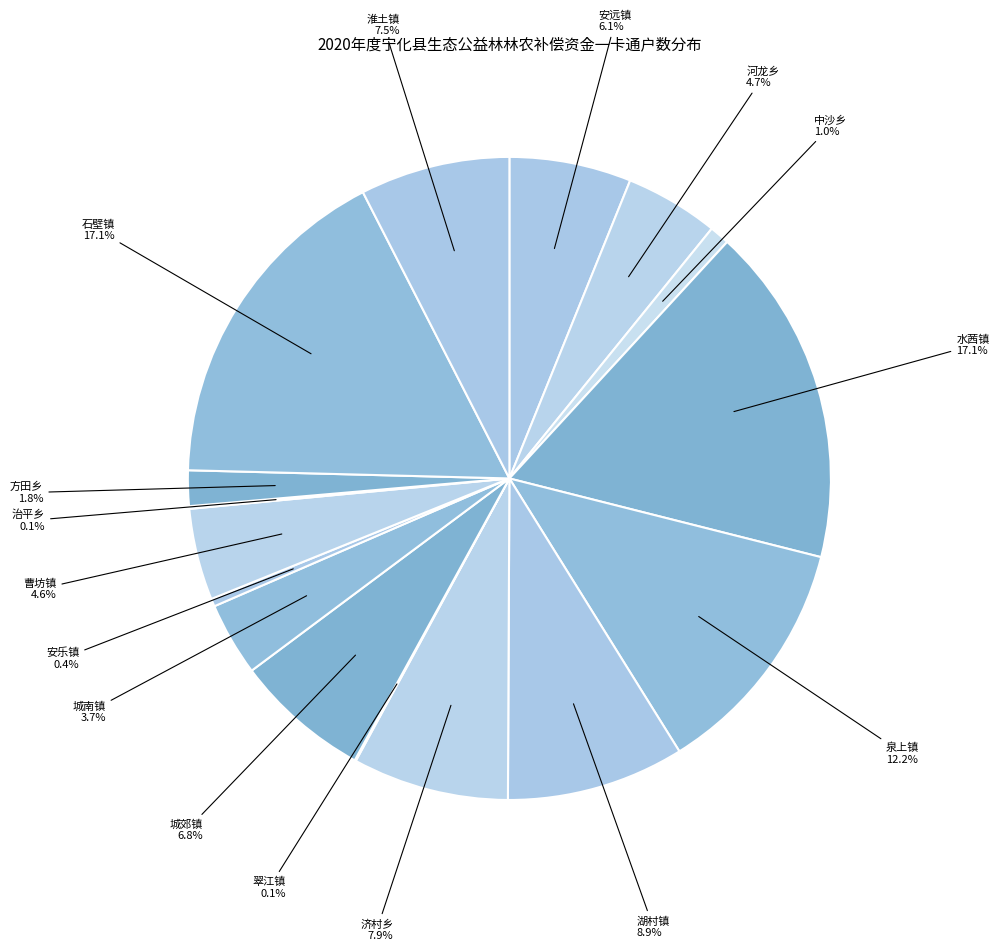

What is the ratio of the value at 济村乡 to the value at 水茜镇?

0.5